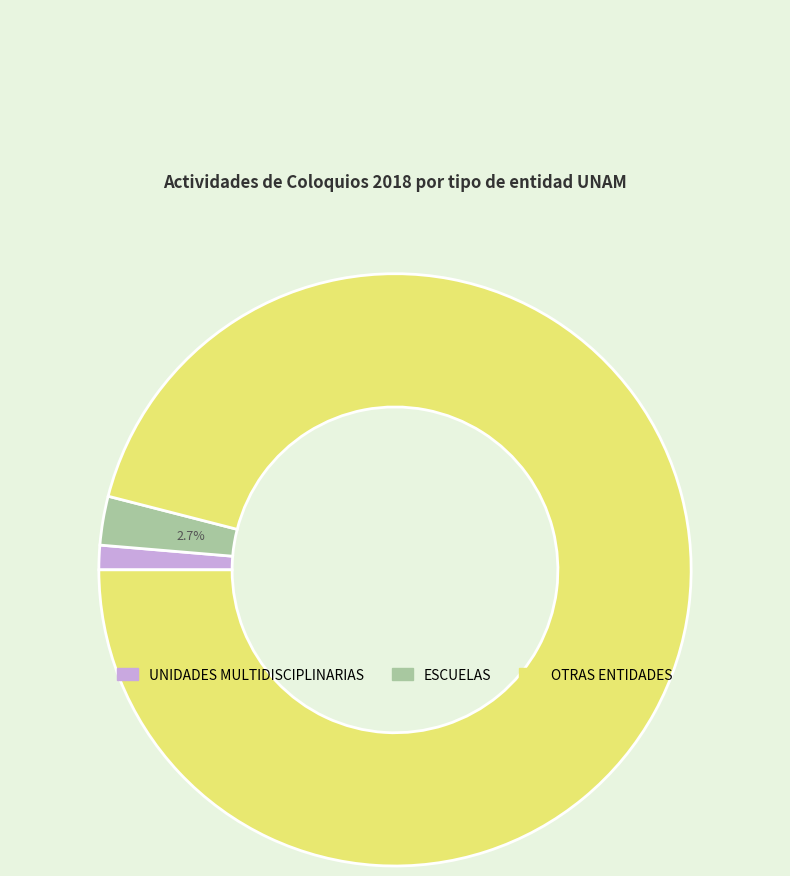

To the nearest percent, what portion does OTRAS ENTIDADES represent?

96%